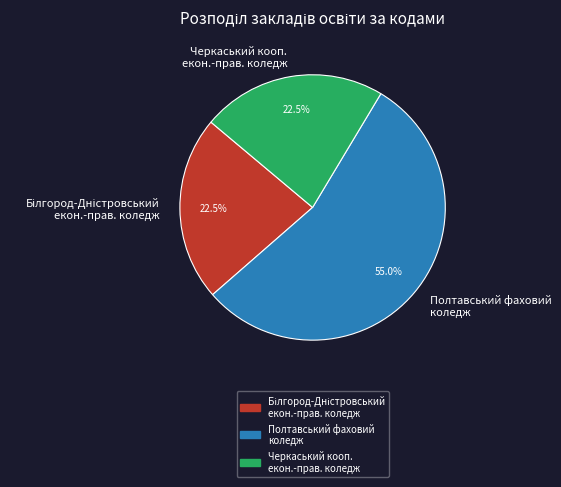

Which slice represents more than half of the pie?

Полтавський фаховий коледж